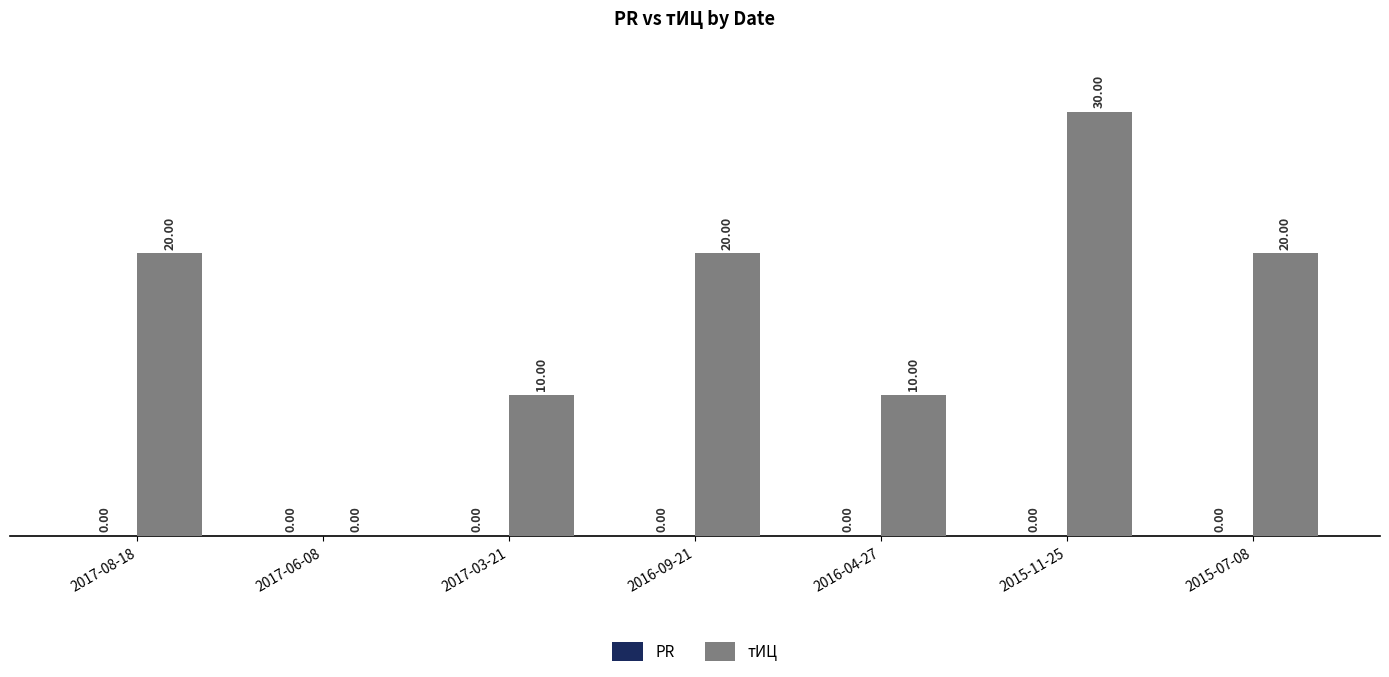

Approximately how many times larger is the value at 2015-11-25 compared to 2017-03-21?

3.0